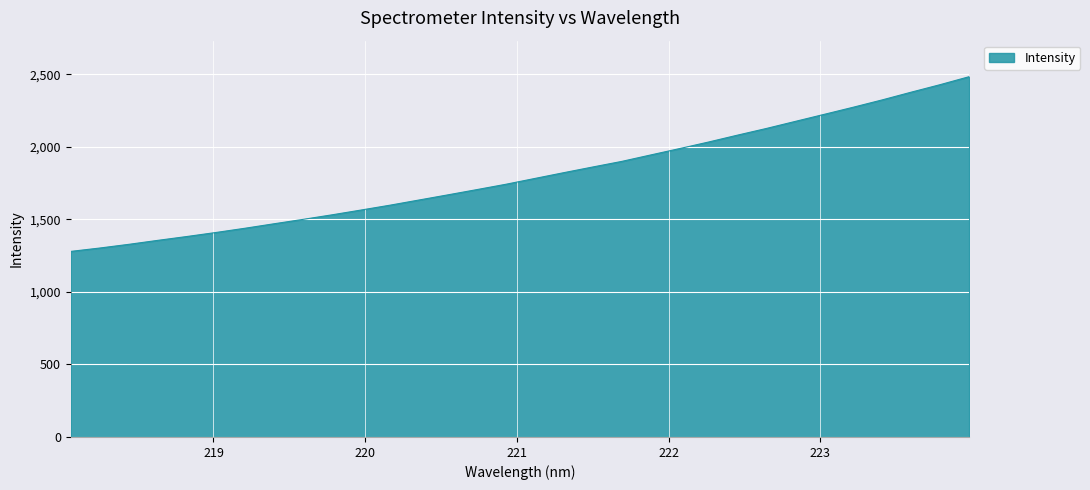

What is the difference between the maximum and minimum values?

1204.0